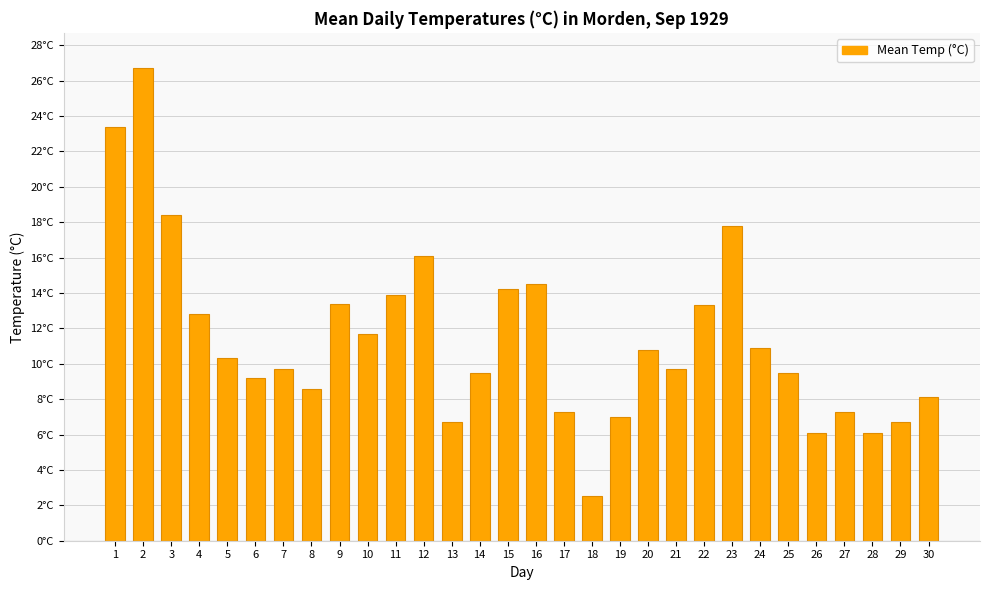

What is the change in value from 8 to 26?

-2.5